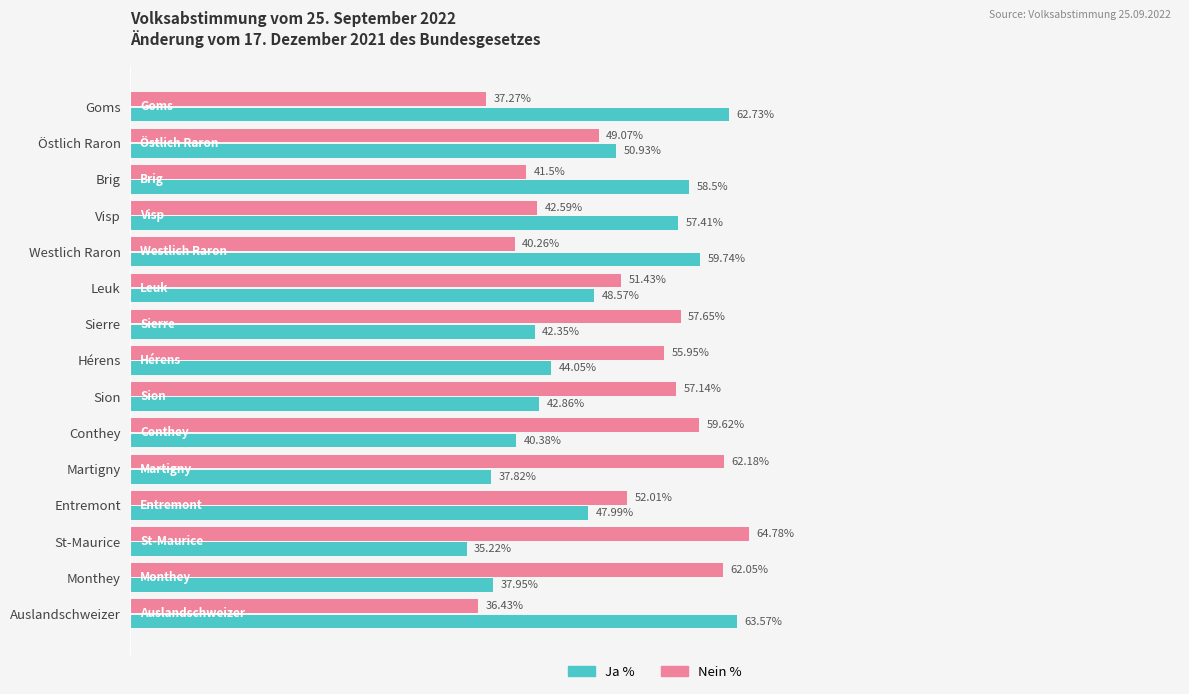

Which category has the lowest value in the Ja % series?

St-Maurice